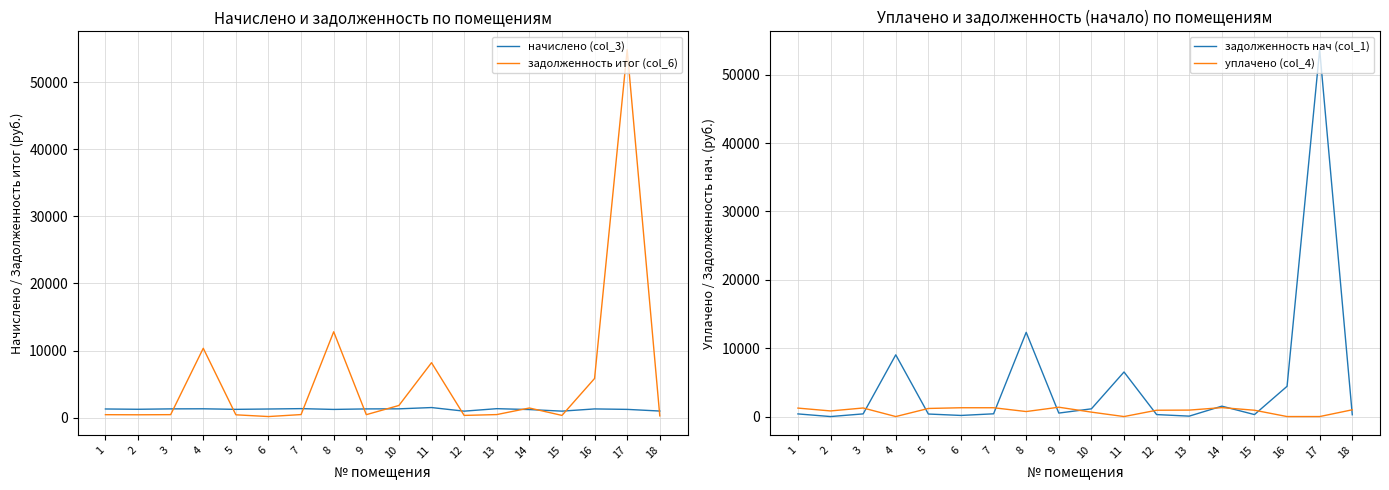

What is the total value across all series at 5?

3183.5